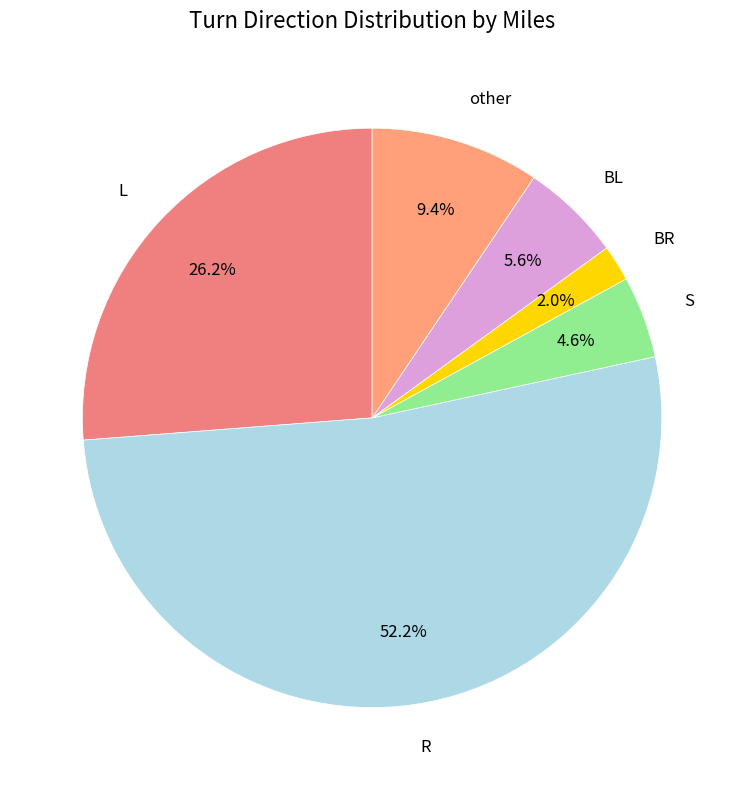

What percentage is the other slice, to the nearest percent?

9%